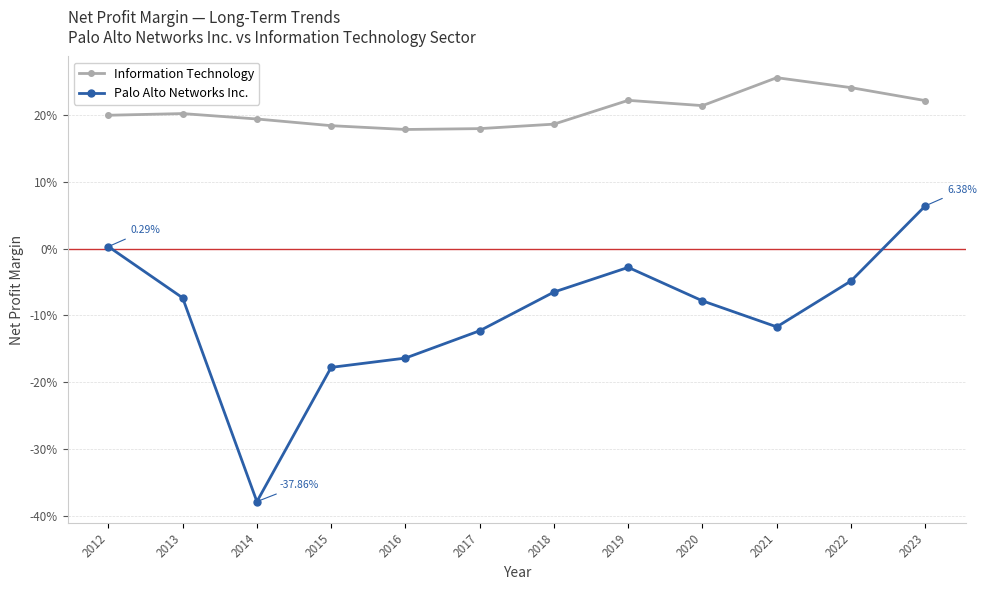

What is the minimum value shown in the chart?

-0.4